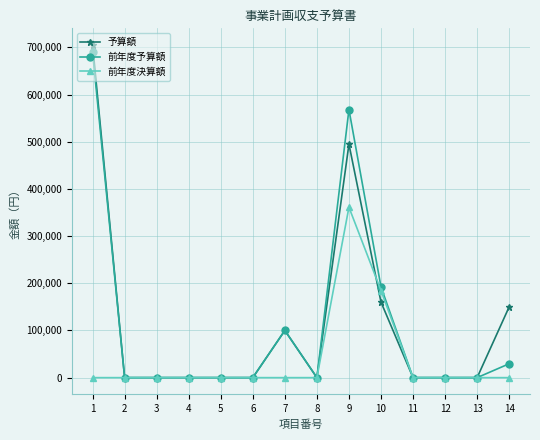

The value of 前年度予算額 at 7 is 100000. True or false?

True